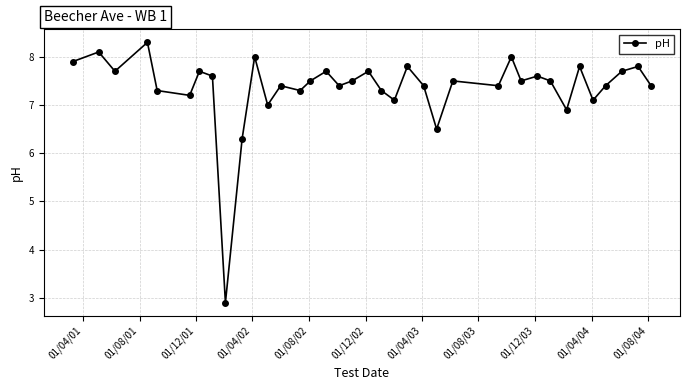

What is the value of the 37th point from the left?

7.4